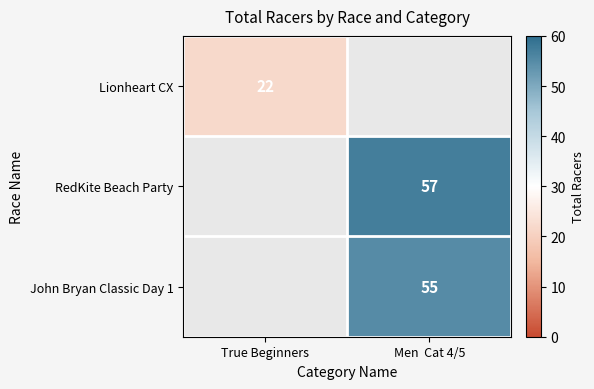

The value of RedKite Beach Party at Men  Cat 4/5 is 90. True or false?

False